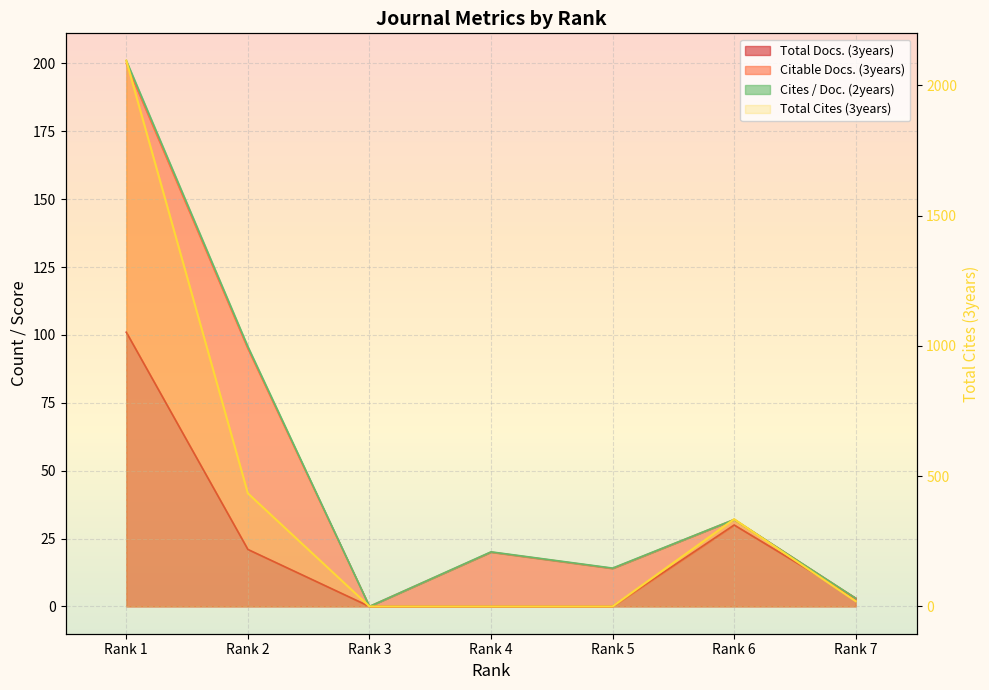

At which category does Total Docs. (3years) reach its first local peak?

Rank 6